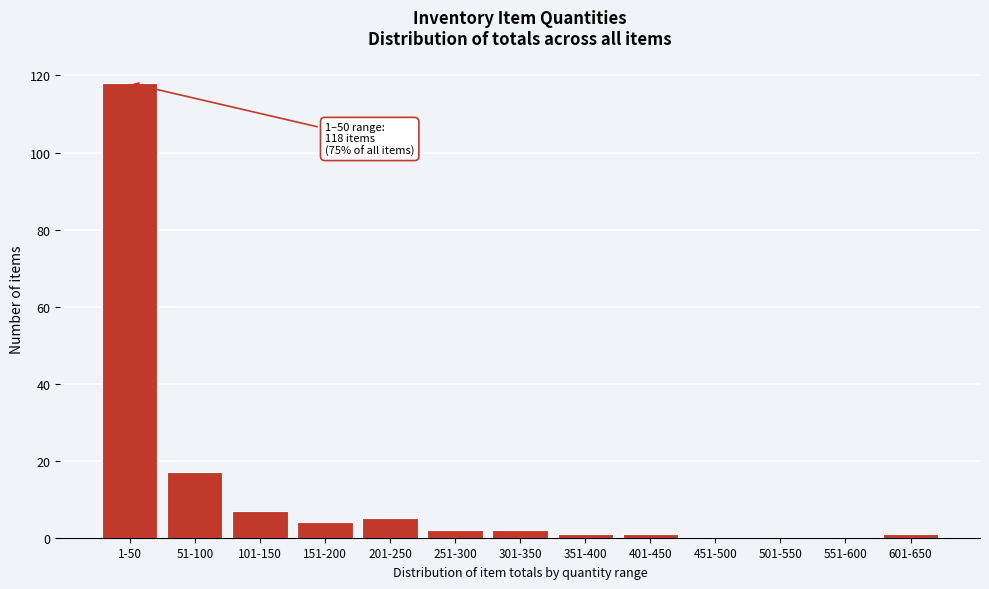

Reading left to right, transcribe all the data shown in this chart.

1-50=118	51-100=17	101-150=7	151-200=4	201-250=5	251-300=2	301-350=2	351-400=1	401-450=1	451-500=0	501-550=0	551-600=0	601-650=1